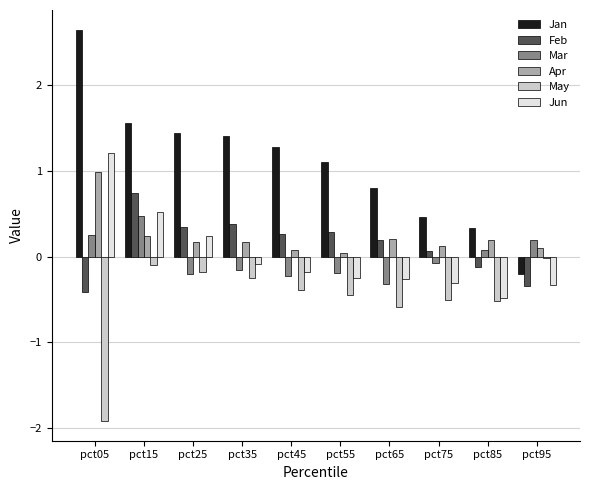

Which series has the widest spread of values?

Jan